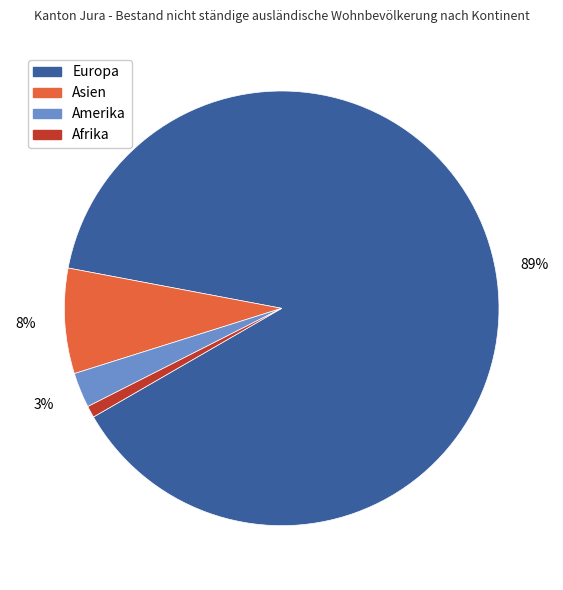

To the nearest percent, what is the average slice percentage?

25%